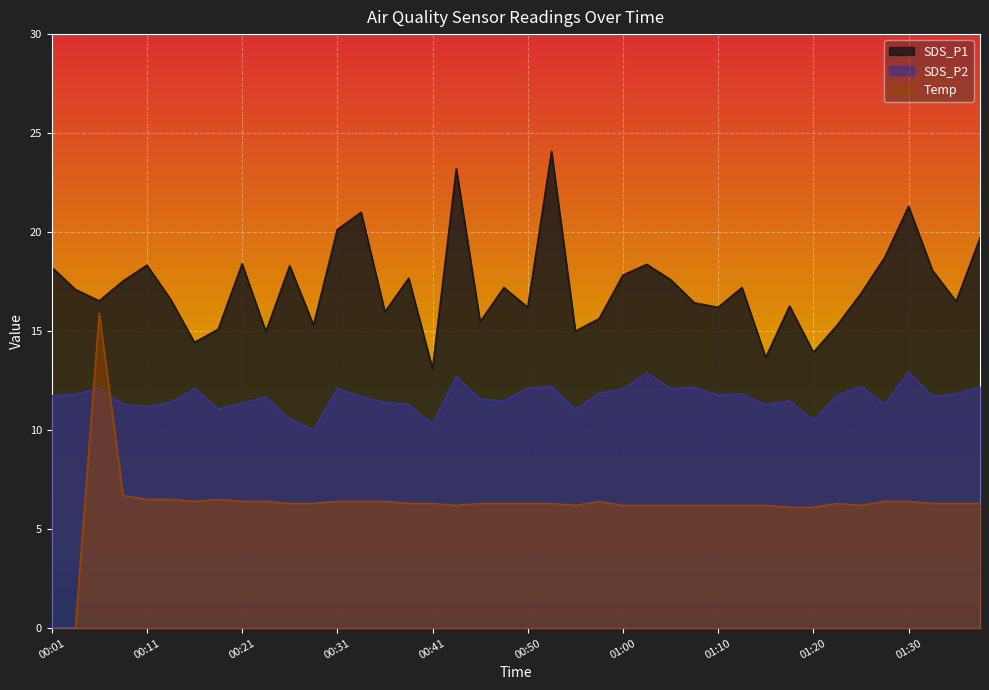

True or false: Temp and SDS_P1 intersect in this chart.

False